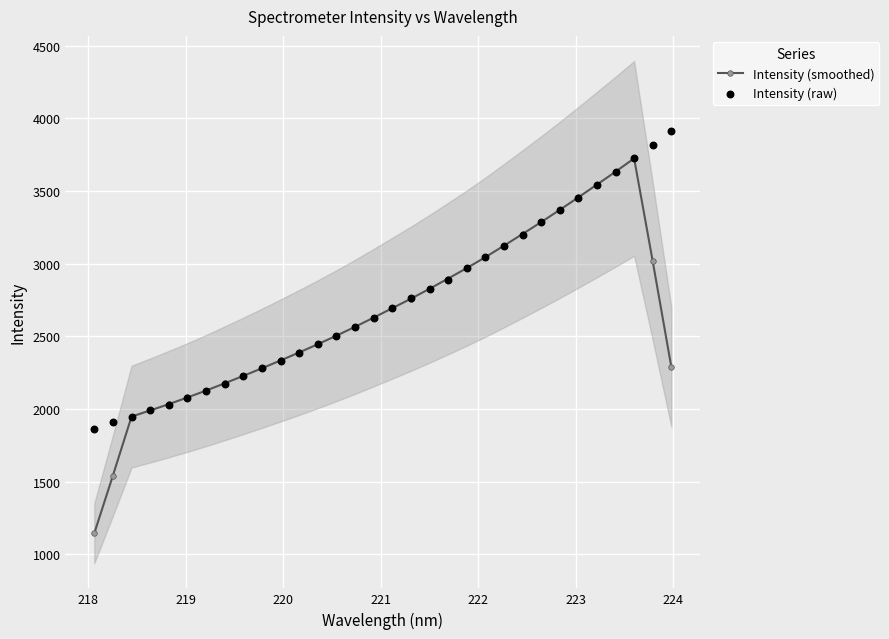

At how many categories does at least one series exceed 1345?

32